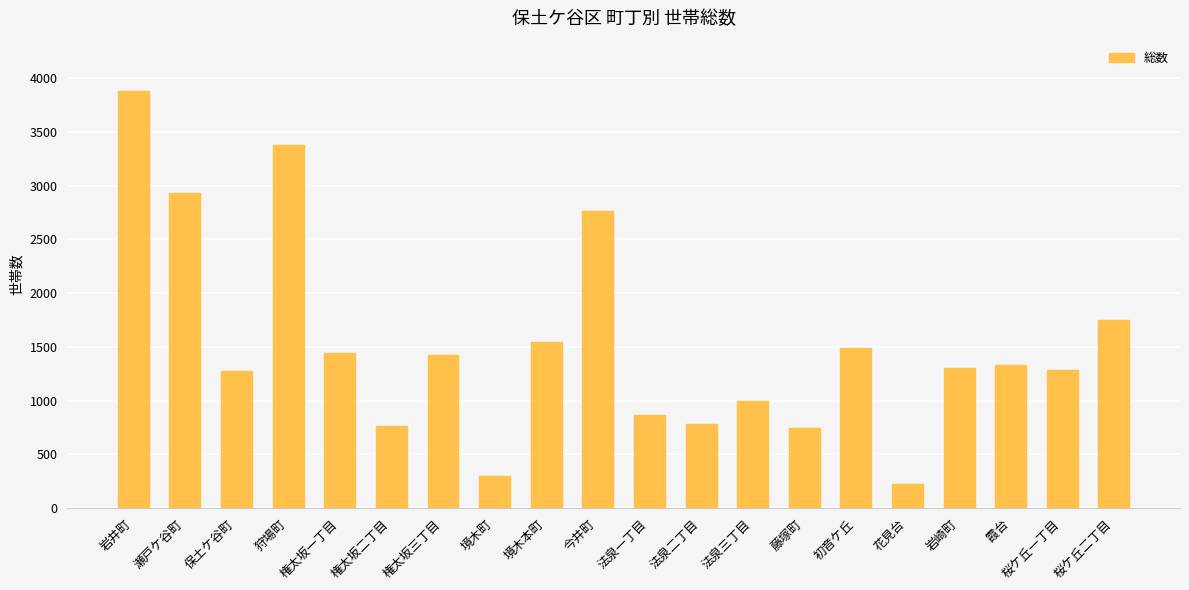

What is the ratio of the value at 権太坂一丁目 to the value at 瀬戸ケ谷町?

0.5